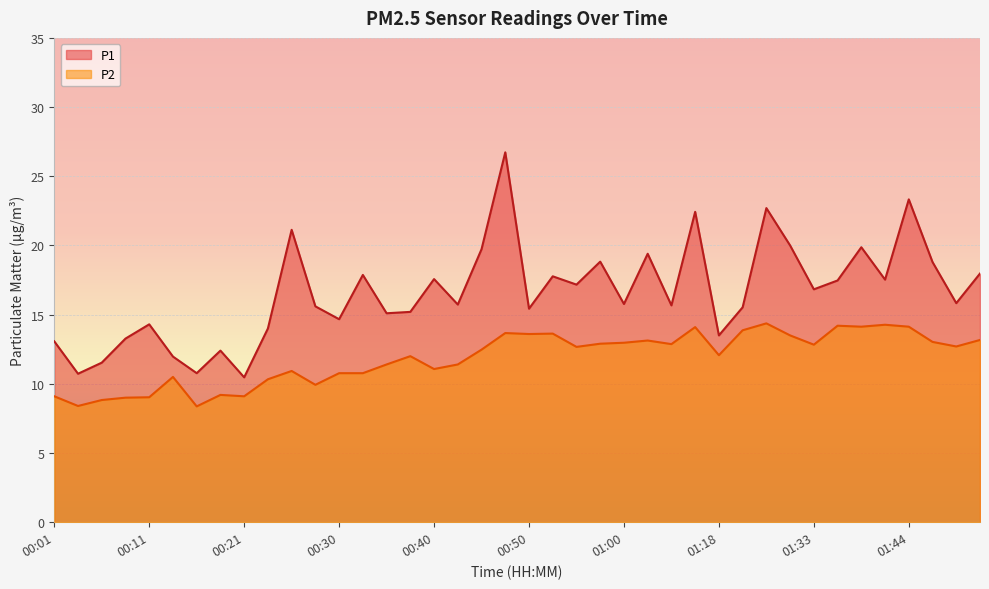

Reading left to right, list all the values displayed in this chart.

P1: 00:01=13.1	00:04=10.7	00:06=11.5	00:08=13.3	00:11=14.3	00:13=12.0	00:16=10.8	00:18=12.4	00:21=10.5	00:23=14.0	00:26=21.1	00:28=15.6	00:30=14.7	00:33=17.9	00:35=15.1	00:38=15.2	00:40=17.6	00:43=15.7	00:45=19.7	00:48=26.7	00:50=15.4	00:52=17.8	00:55=17.2	00:57=18.8	01:00=15.8	01:08=19.4	01:13=15.7	01:16=22.4	01:18=13.5	01:26=15.5	01:28=22.7	01:31=20.0	01:33=16.8	01:36=17.5	01:38=19.9	01:41=17.5	01:44=23.3	01:46=18.8	01:48=15.8	01:51=18.0
P2: 00:01=9.1	00:04=8.4	00:06=8.8	00:08=9.0	00:11=9.0	00:13=10.5	00:16=8.4	00:18=9.2	00:21=9.1	00:23=10.3	00:26=10.9	00:28=9.9	00:30=10.8	00:33=10.8	00:35=11.4	00:38=12.0	00:40=11.1	00:43=11.4	00:45=12.5	00:48=13.7	00:50=13.6	00:52=13.6	00:55=12.7	00:57=12.9	01:00=13.0	01:08=13.1	01:13=12.9	01:16=14.1	01:18=12.1	01:26=13.9	01:28=14.4	01:31=13.5	01:33=12.8	01:36=14.2	01:38=14.1	01:41=14.3	01:44=14.1	01:46=13.0	01:48=12.7	01:51=13.2